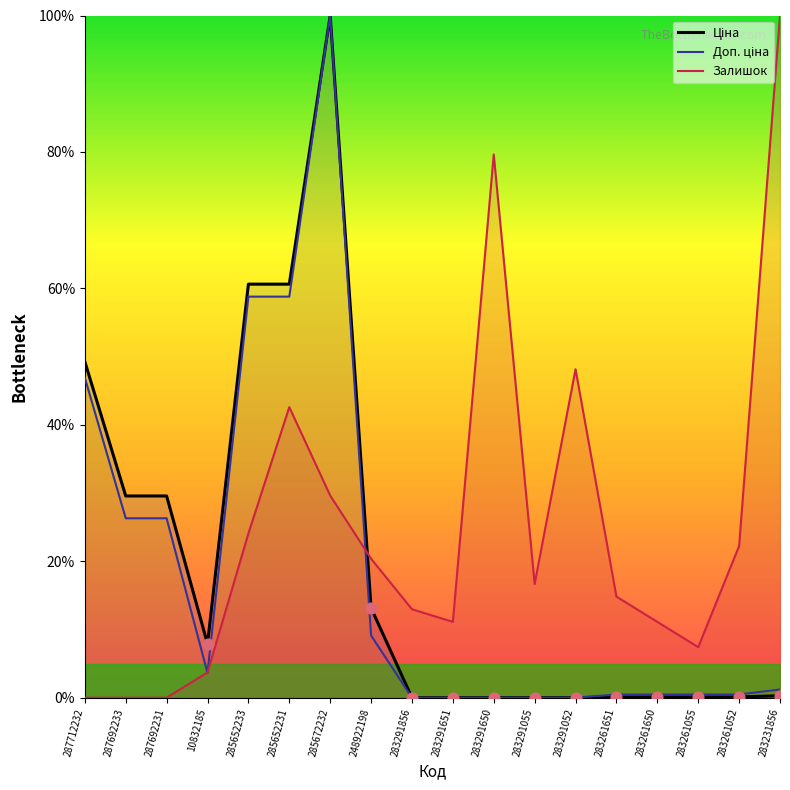

Which series has the largest Y range (max minus min)?

Ціна